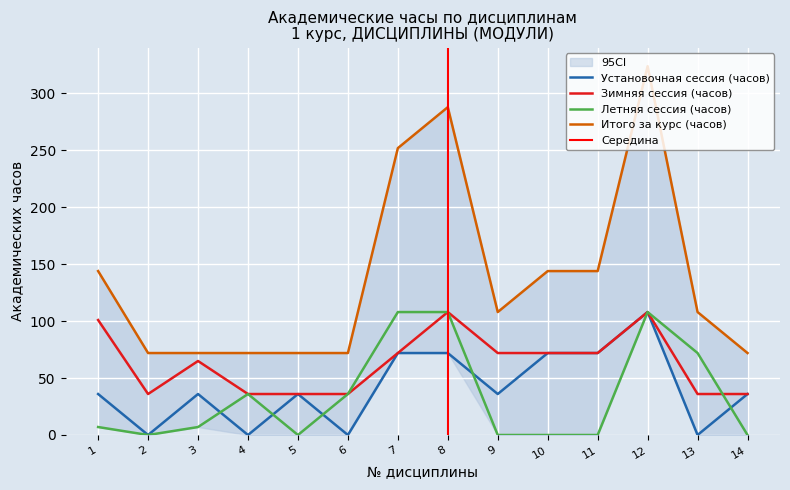

Reading left to right, extract all data points from this chart.

Установочная сессия (часов): 1=36	2=0	3=36	4=0	5=36	6=0	7=72	8=72	9=36	10=72	11=72	12=108	13=0	14=36
Зимняя сессия (часов): 1=101	2=36	3=65	4=36	5=36	6=36	7=72	8=108	9=72	10=72	11=72	12=108	13=36	14=36
Летняя сессия (часов): 1=7	2=0	3=7	4=36	5=0	6=36	7=108	8=108	9=0	10=0	11=0	12=108	13=72	14=0
Итого за курс (часов): 1=144	2=72	3=72	4=72	5=72	6=72	7=252	8=288	9=108	10=144	11=144	12=324	13=108	14=72